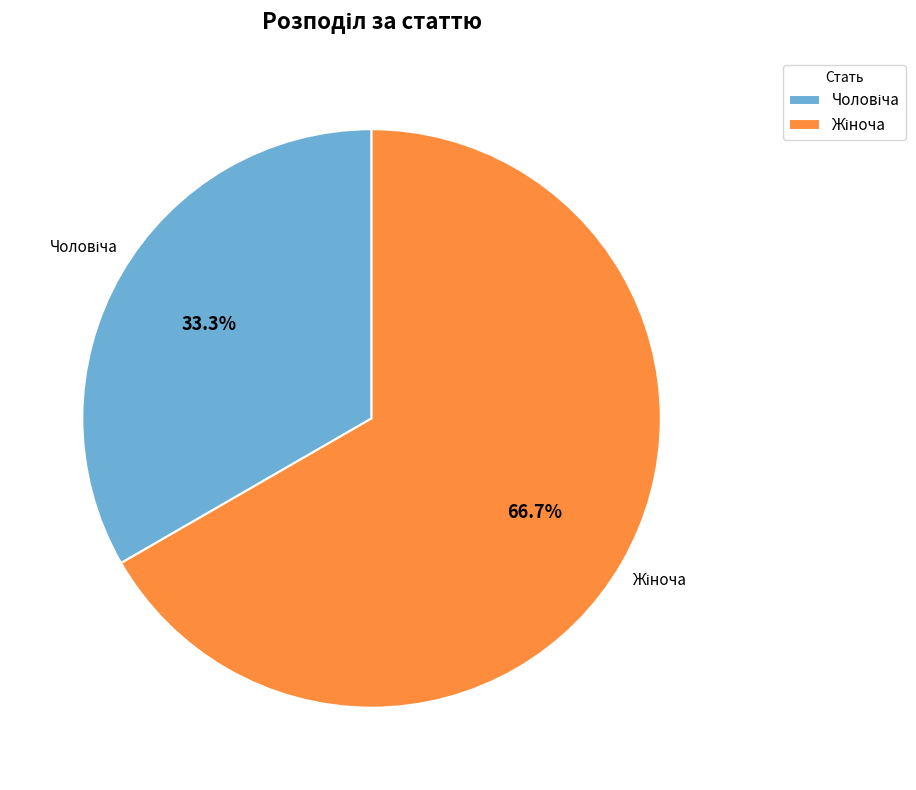

Is there any slice that represents more than half of the pie?

Yes